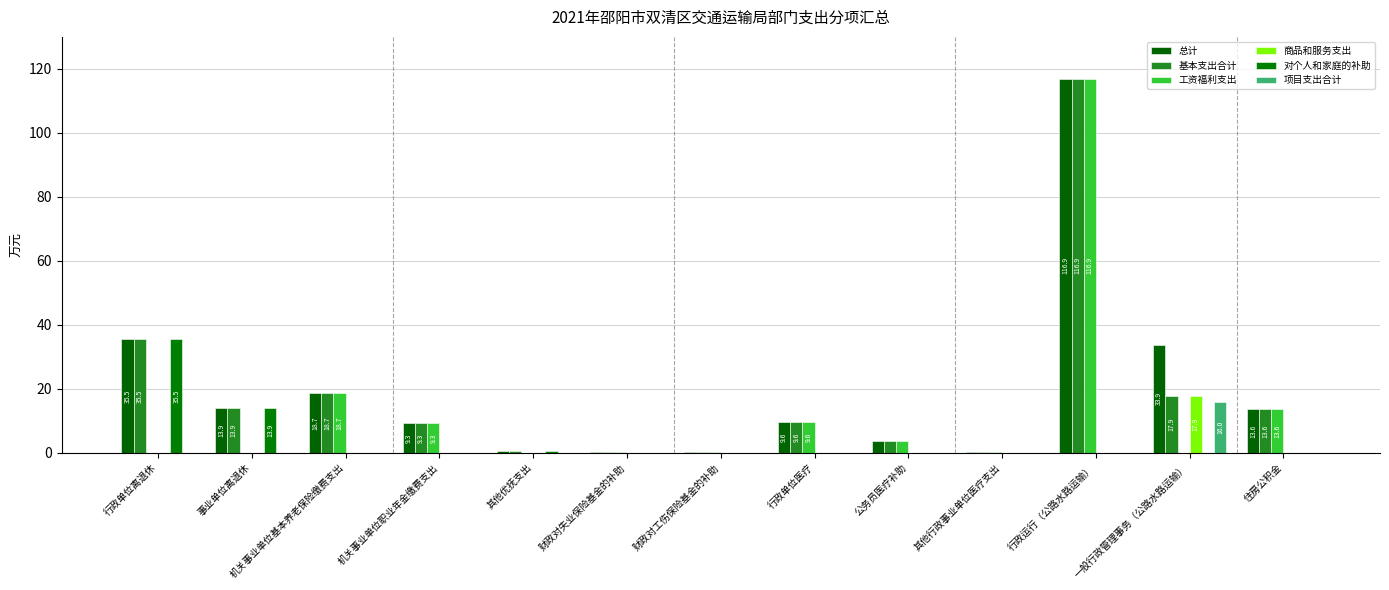

The 工资福利支出 series shows 0.0 at 一般行政管理事务（公路水路运输）. True or false?

True